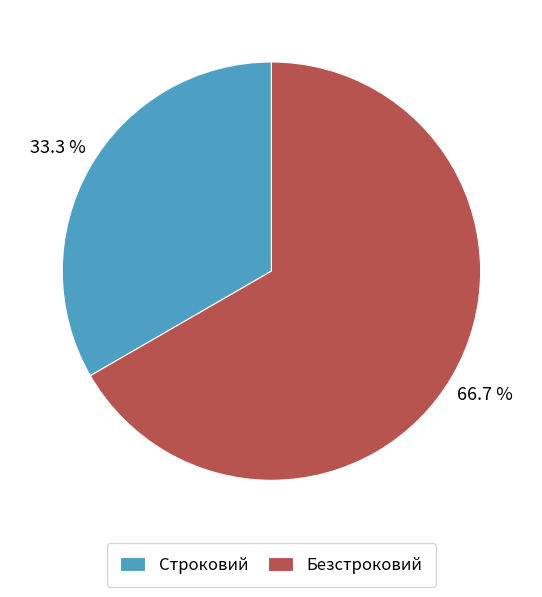

Which category accounts for the majority?

Безстроковий